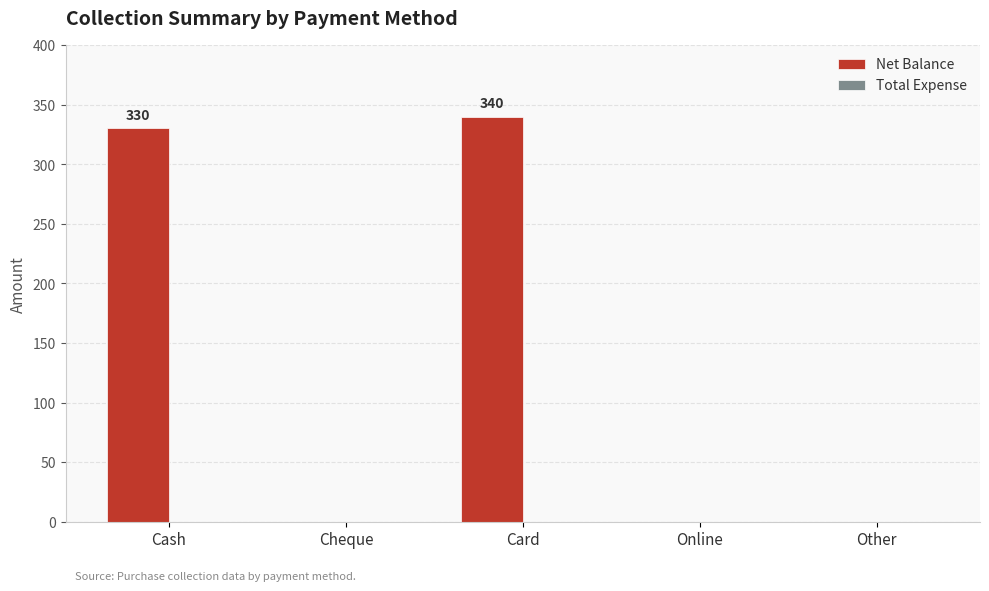

Which has a higher value, Card or Other?

Card